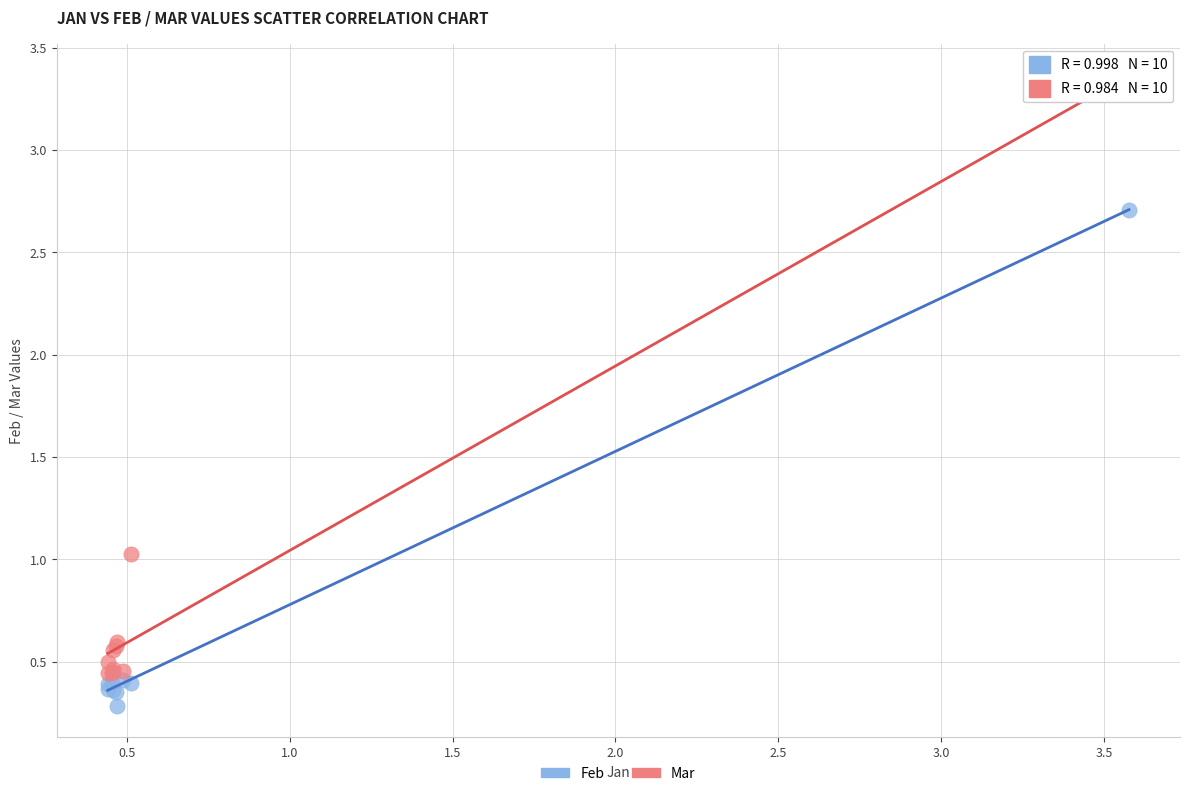

What are all the series names shown in the legend?

Feb, Mar